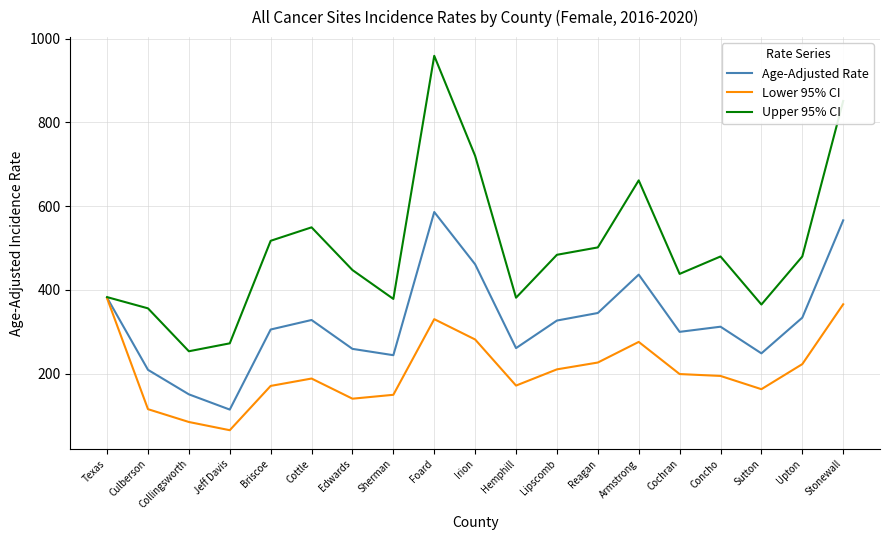

At which label does Lower 95% CI first exceed 194?

Texas